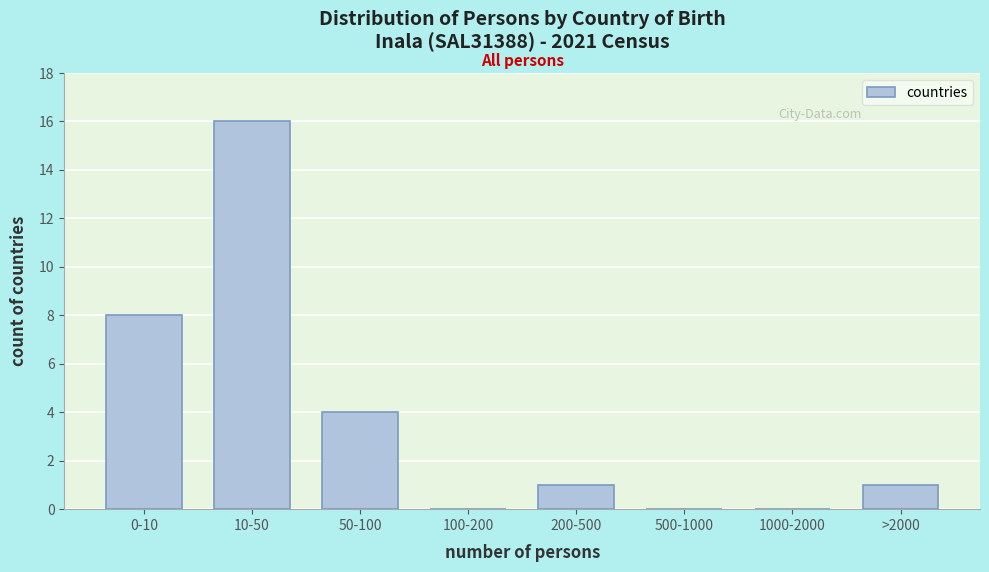

Reading right to left, list all the values displayed in this chart.

>2000=1	1000-2000=0	500-1000=0	200-500=1	100-200=0	50-100=4	10-50=16	0-10=8